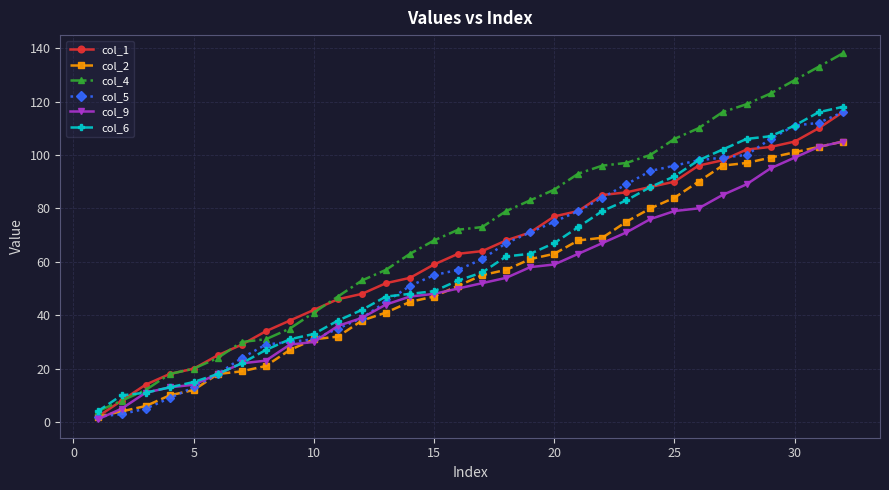

Which series has the widest spread of values?

col_4